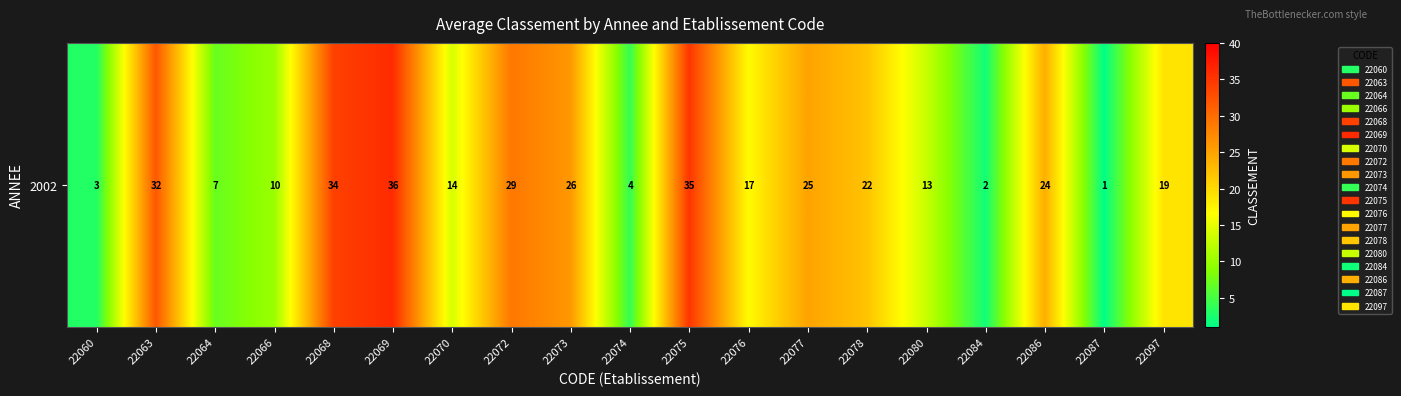

True or false: the data shows 25 at 22077.

True